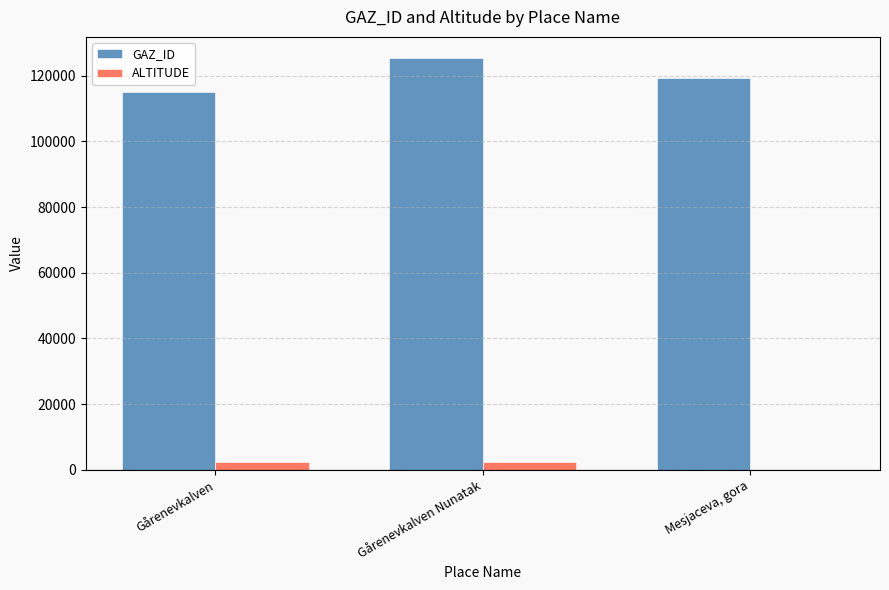

What is the greatest value displayed?

125541